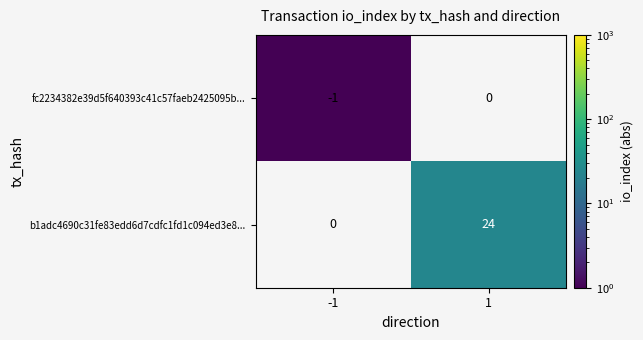

Is the value of fc2234382e39d5f640393c41c57faeb2425095b... at -1 greater than the value of b1adc4690c31fe83edd6d7cdfc1fd1c094ed3e8... at 1?

No